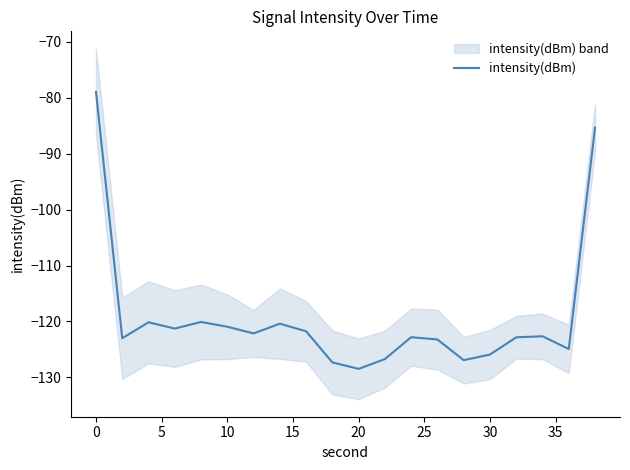

What is the highest value of the intensity(dBm) series?

-79.0